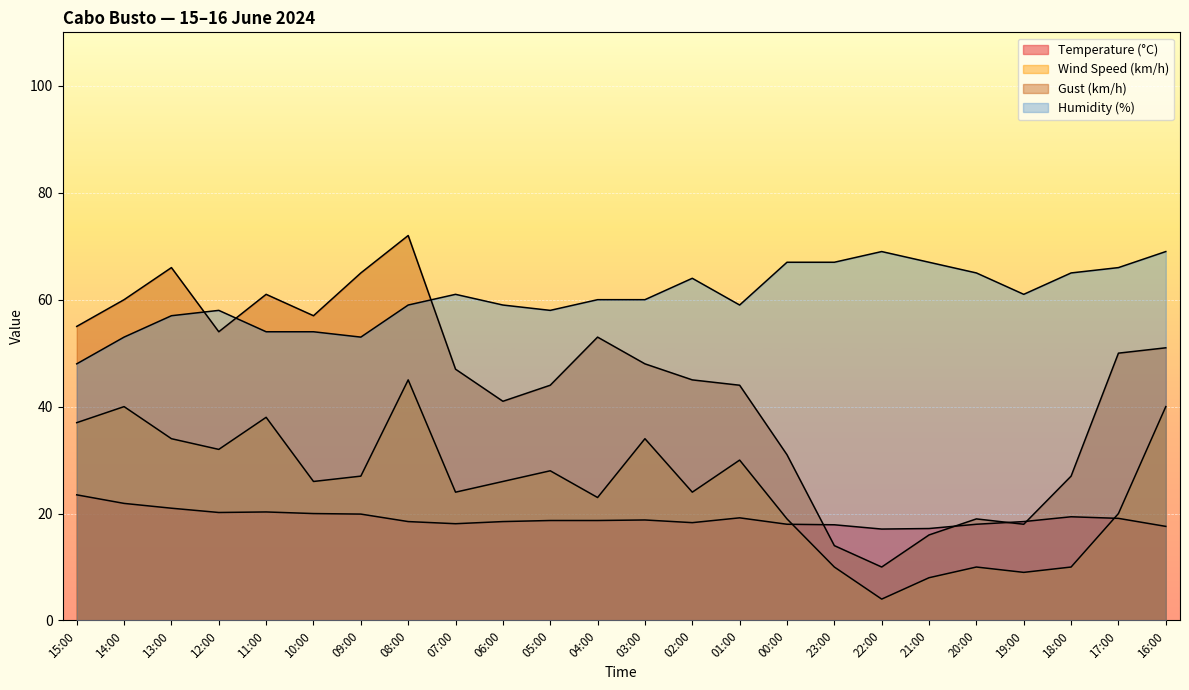

How many lines are shown in the chart?

4